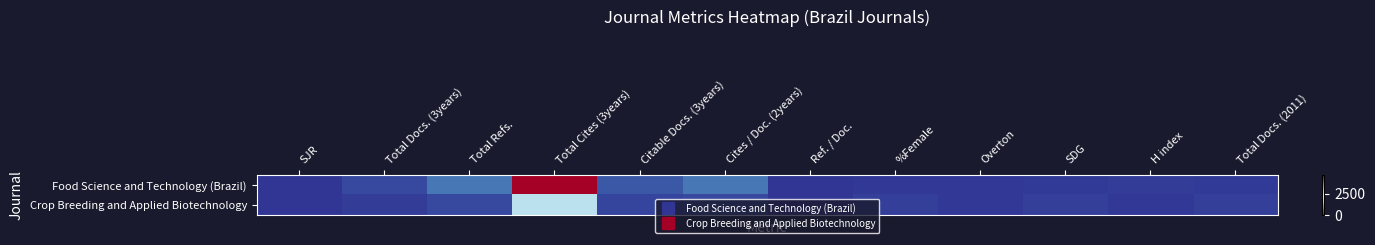

What is the difference between the highest and lowest values at Total Refs.?

343